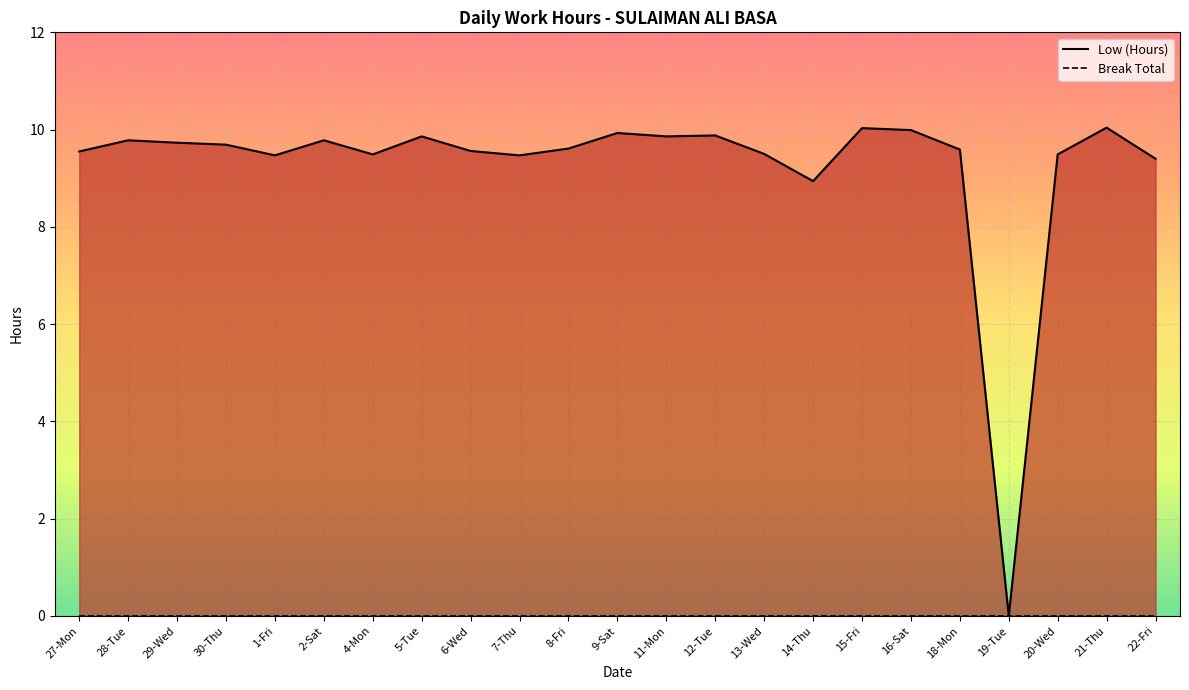

True or false: Break Total and Low (Hours) cross at least once.

False